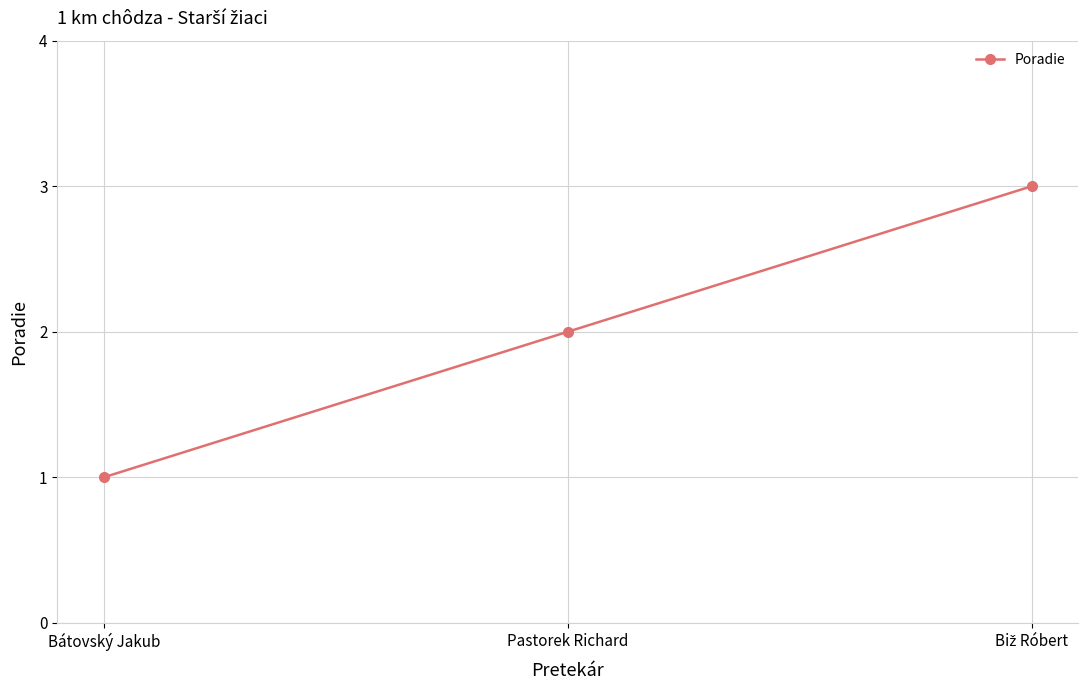

True or false: the data shows 2 at Bátovský Jakub.

False